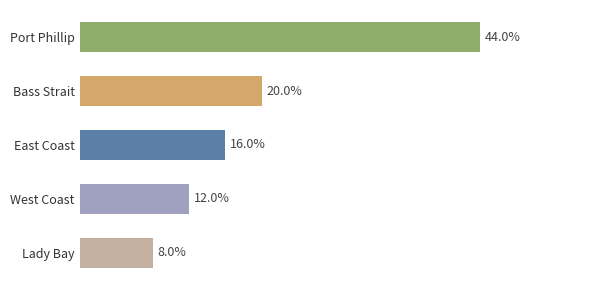

Which label corresponds to the smallest value in the chart?

Lady Bay